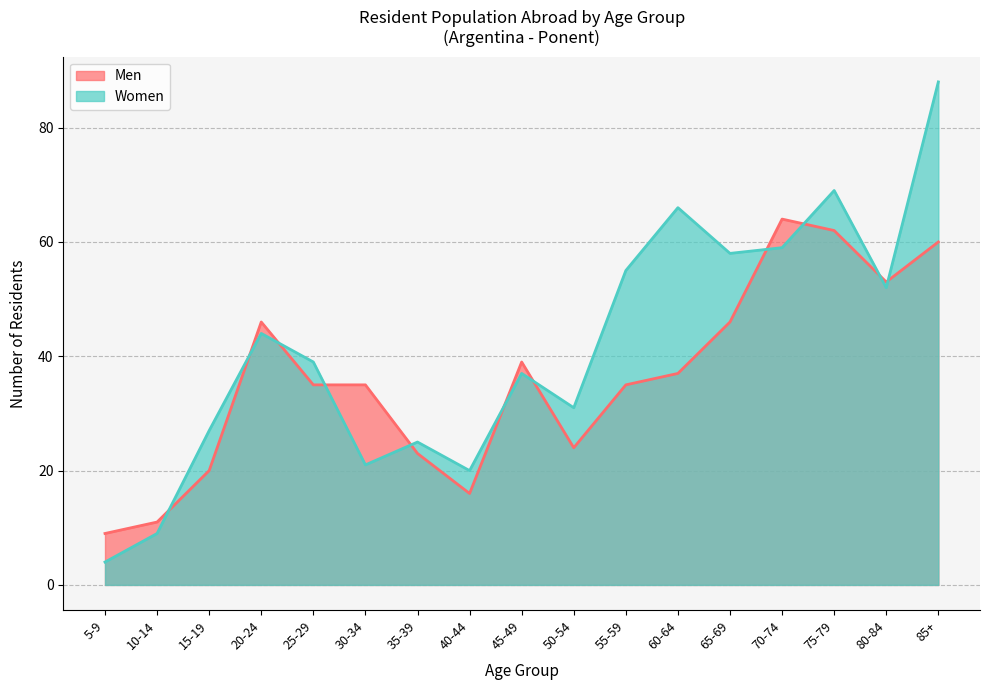

Which series ends up on top after the final intersection of Women and Men?

Women